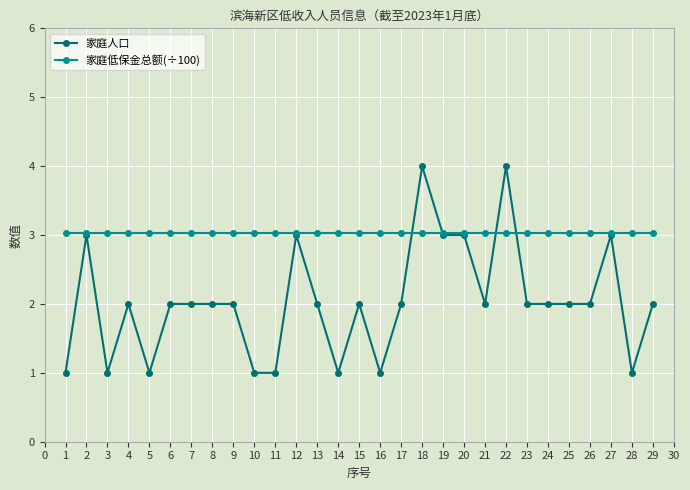

True or false: 家庭低保金总额(÷100) has a value of 4.8 at 11.

False